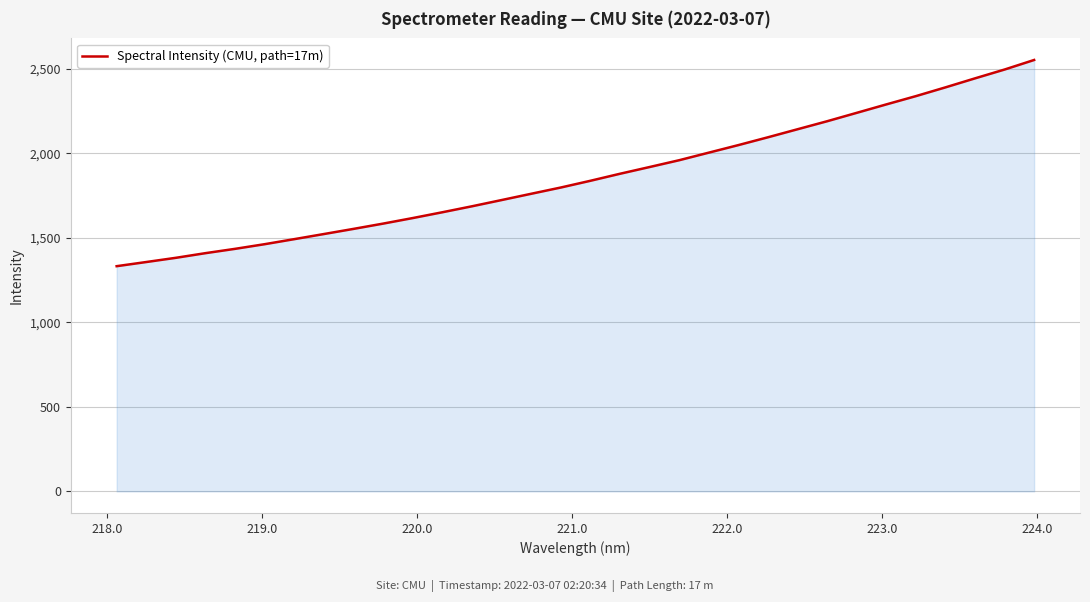

What is the maximum value shown in the chart?

2553.4